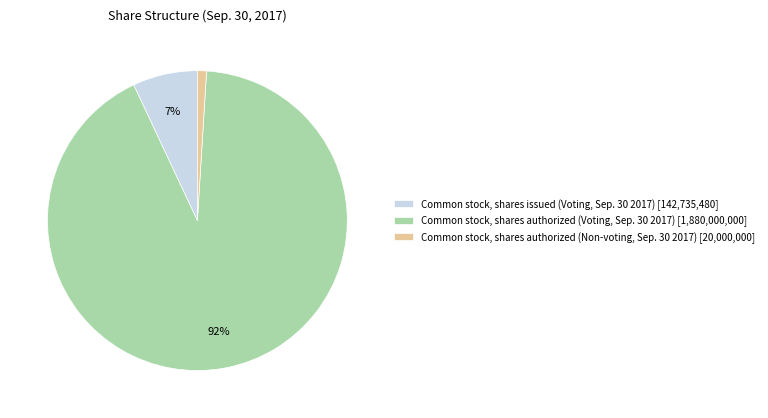

The Common stock, shares authorized (Non-voting, Sep. 30 2017) slice represents 11% of the pie. True or false?

False